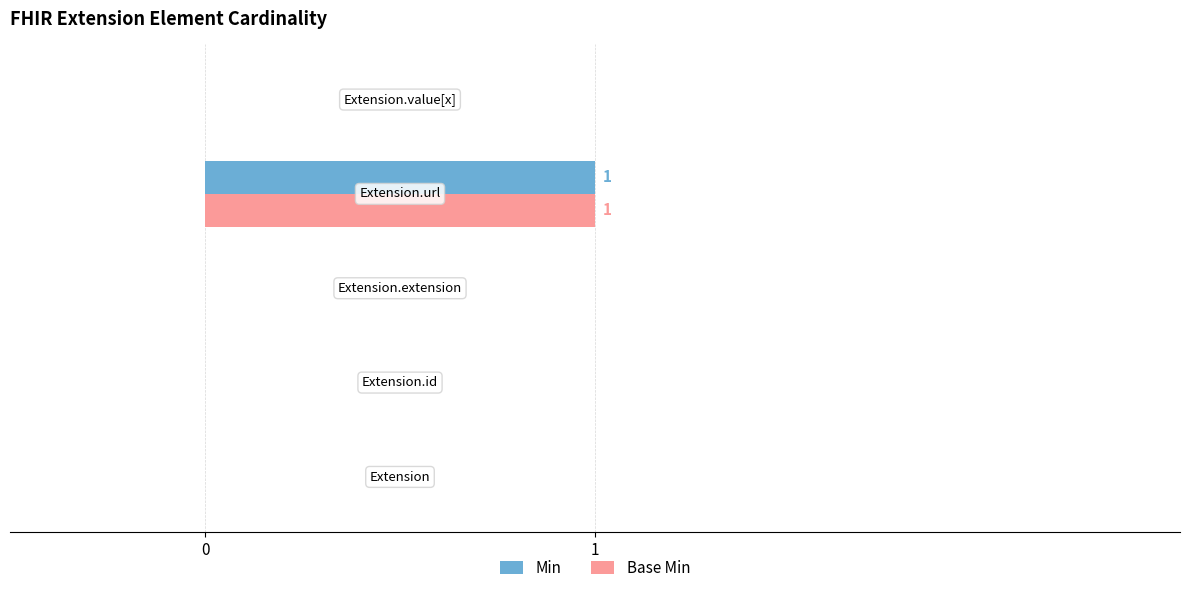

How many Base Min values are between 0 and 1?

5